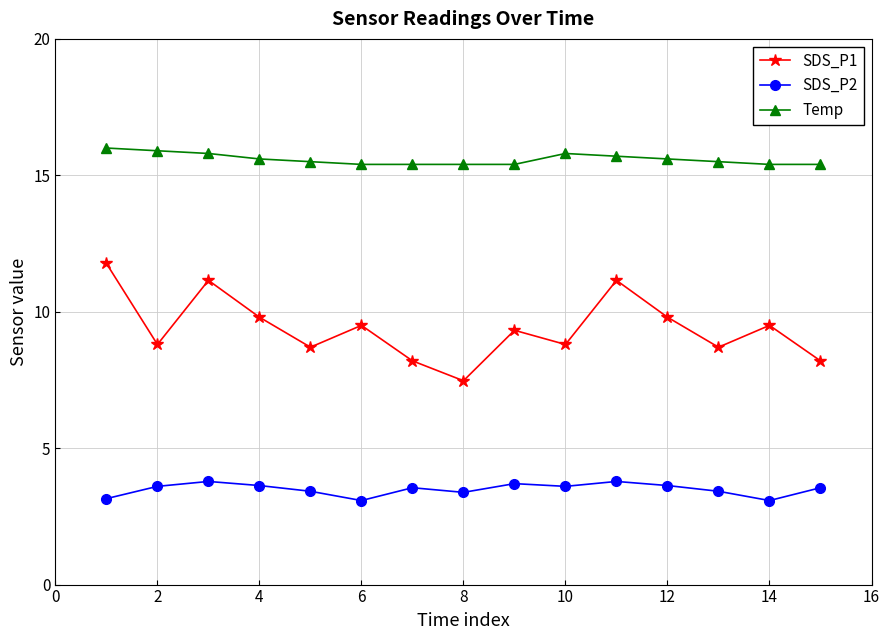

What is the value of the SDS_P2 point at the 8th from the left?

3.4